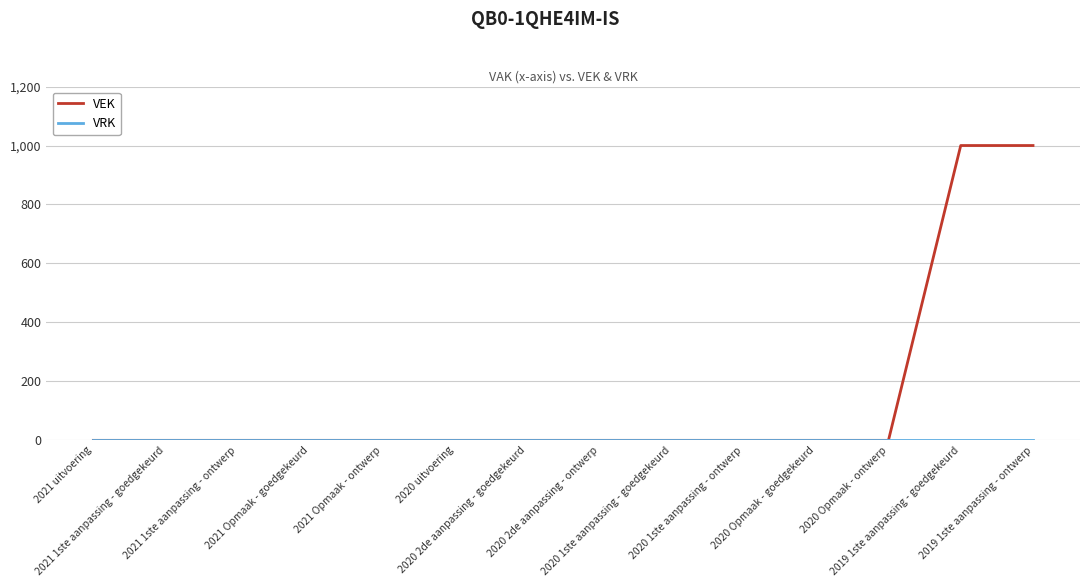

What is the maximum value shown in the chart?

1000